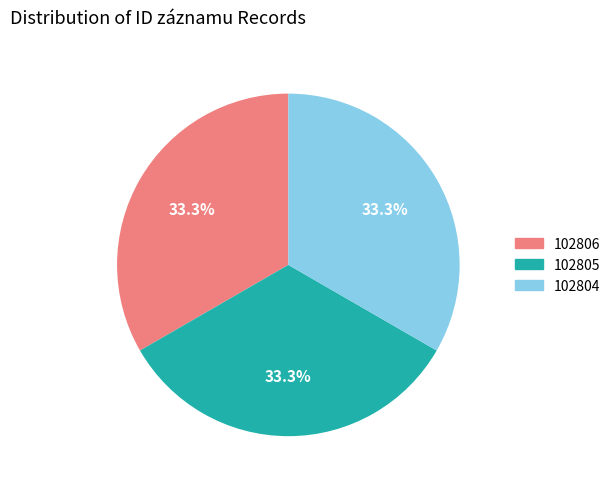

What is the ratio of the value at 102805 to the value at 102806?

1.0